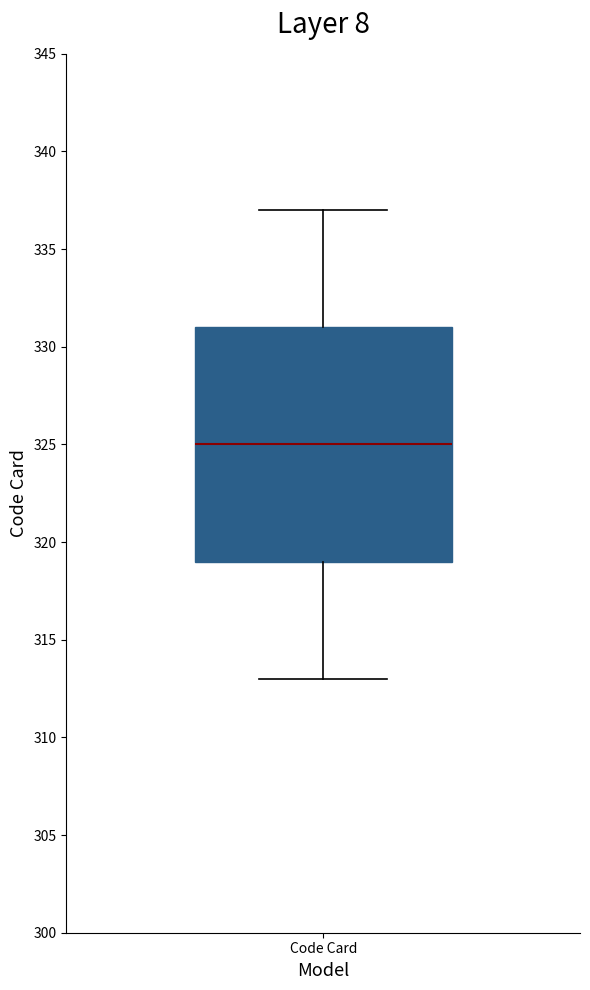

Read this box plot against the y-axis: the position of the median line, the range covered by the box, and the ends of both whiskers. The values are not printed on the chart, so give them approximately, as read against the axis.

median 325, box 319 to 331, whiskers 313 to 337